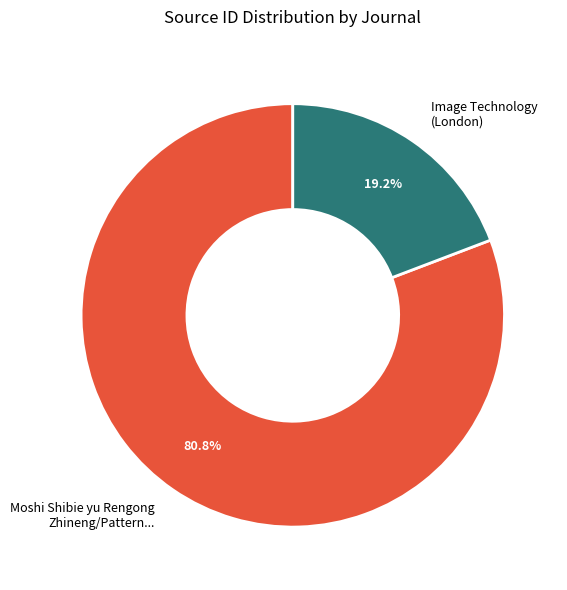

Is there a majority slice in this chart?

Yes